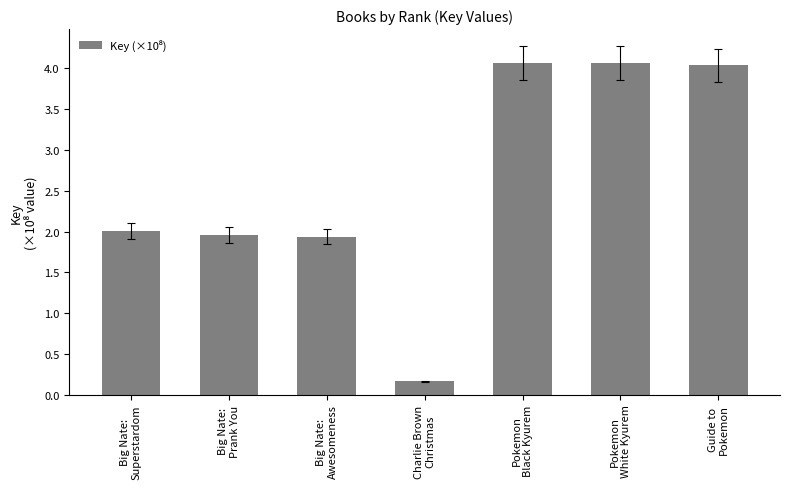

Does the chart contain any negative values?

No